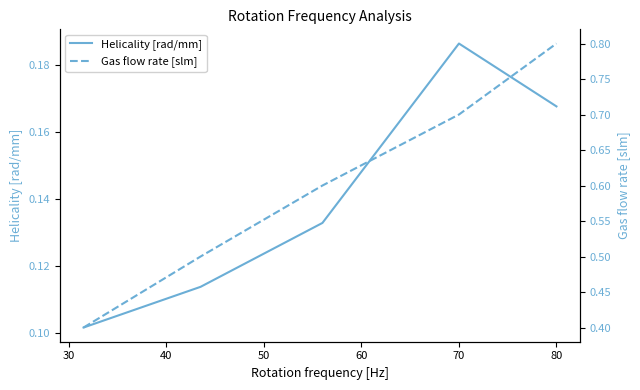

True or false: Gas flow rate [slm] has more than 0 interior local peaks.

False